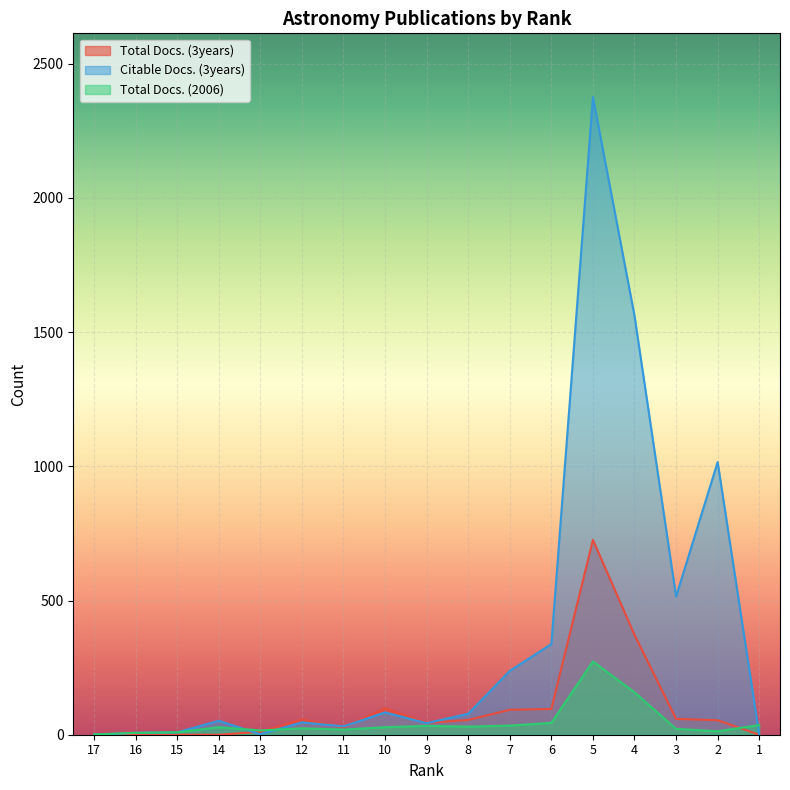

Which label corresponds to the smallest value in the chart?

17